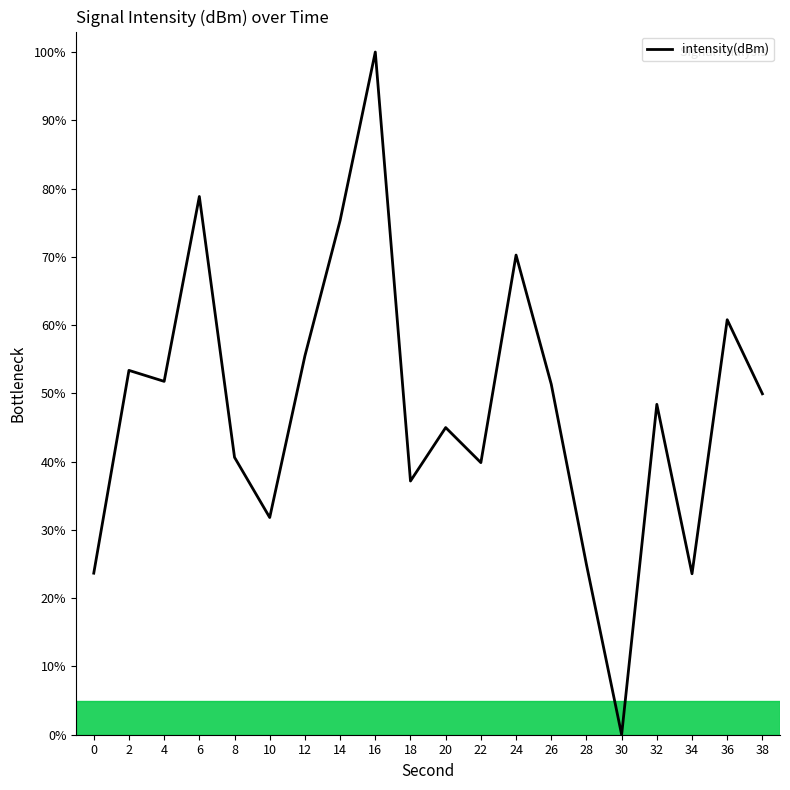

Does the chart display data point markers on the line(s)?

No